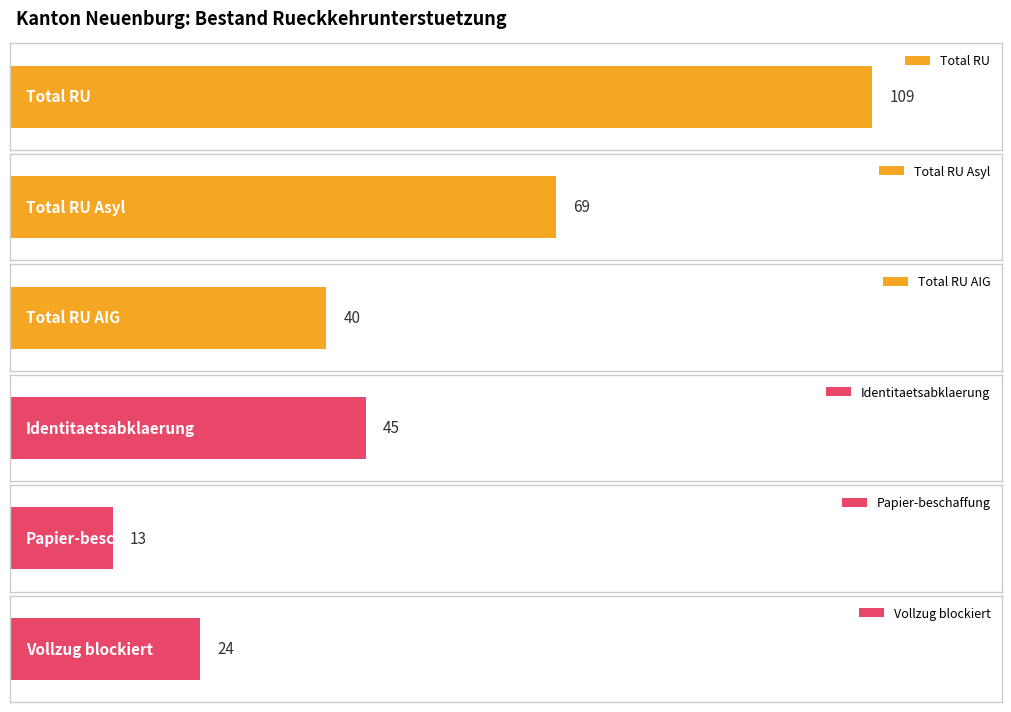

How many bars are there in each group?

6